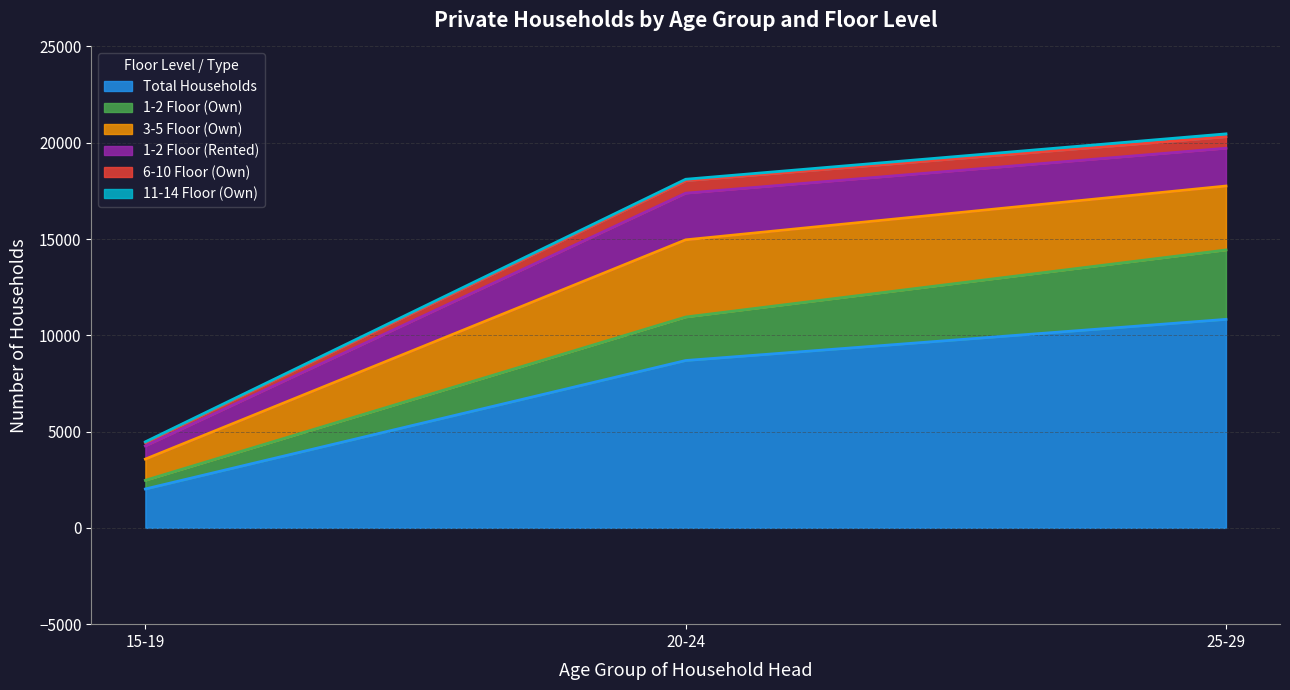

True or false: 1-2 Floor (Own) and 6-10 Floor (Own) cross at least once.

False